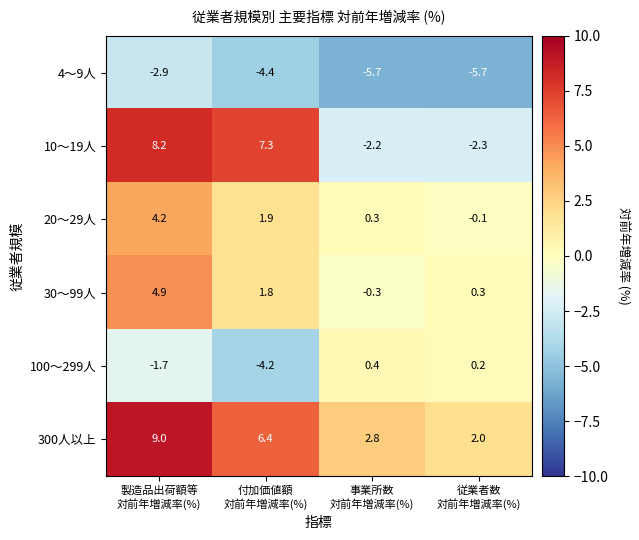

Which series has the widest spread of values?

10～19人